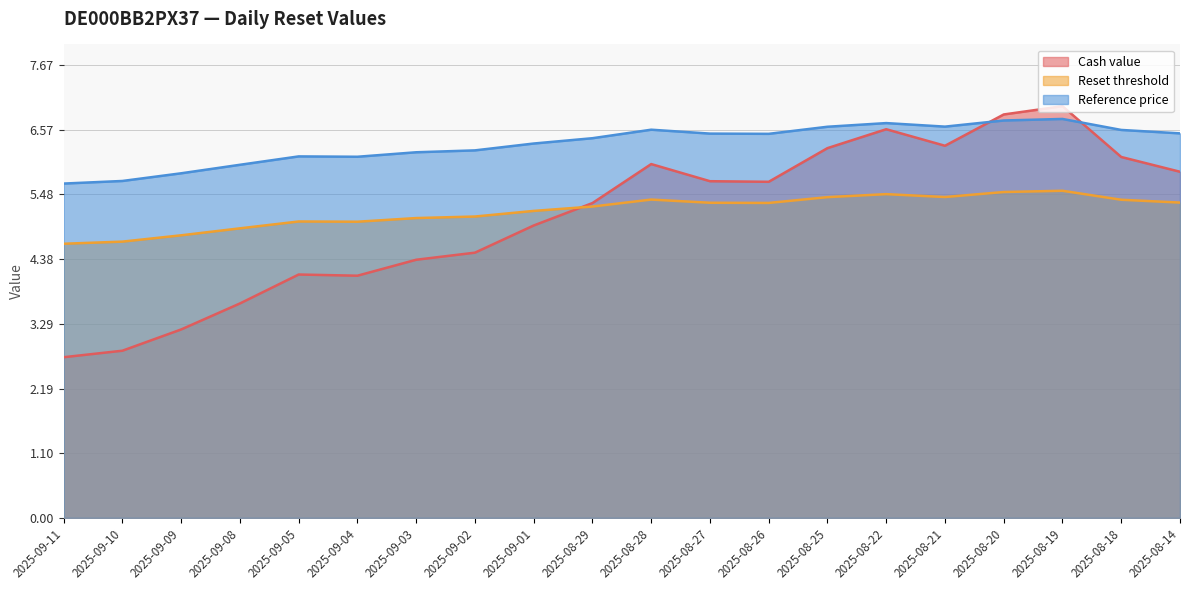

How many values in the Reset threshold series exceed 5?

16